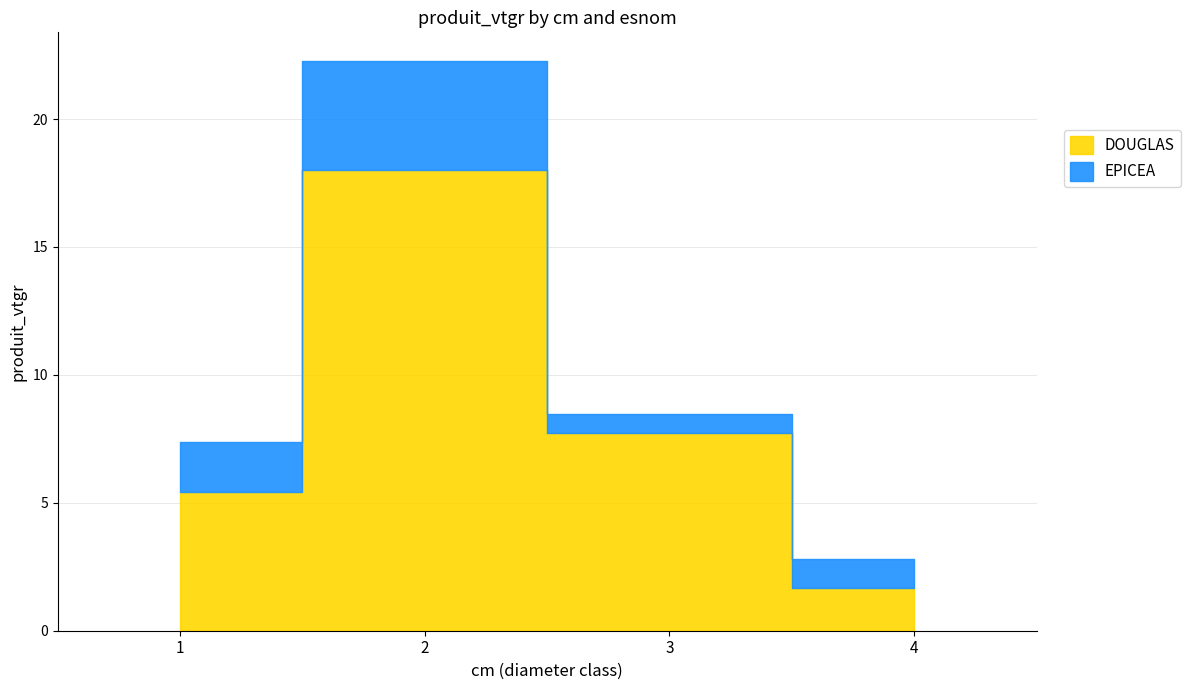

Count the number of data series in this chart.

2